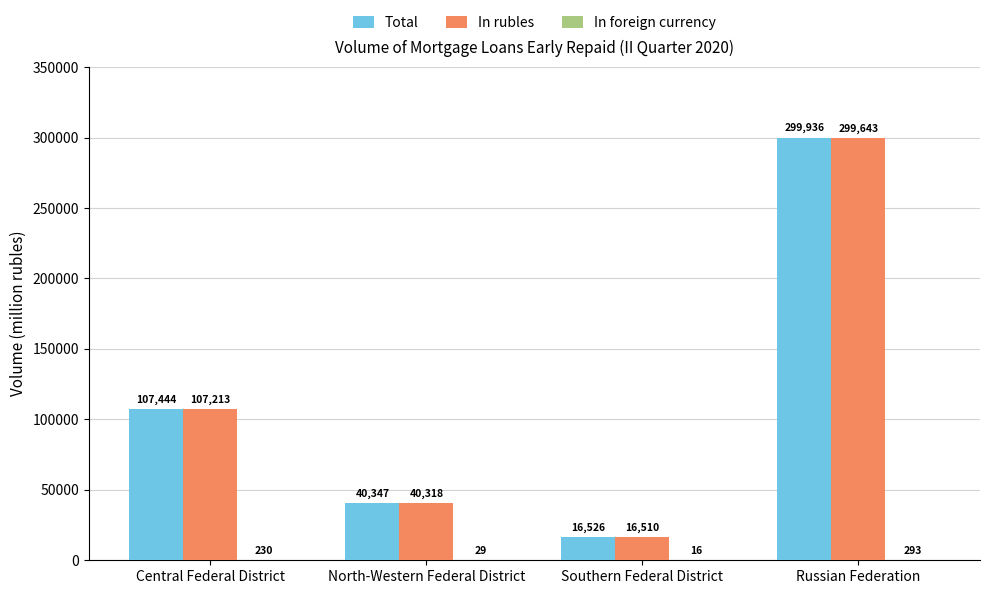

What is the sum of all In rubles values?

463684